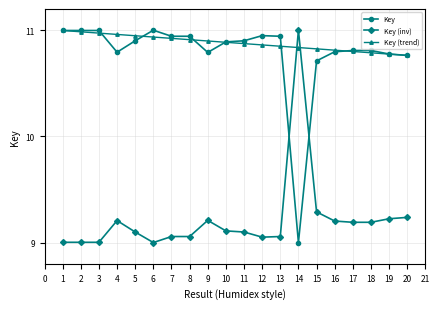

What is the spread (max minus min) of values at 3?

2.0